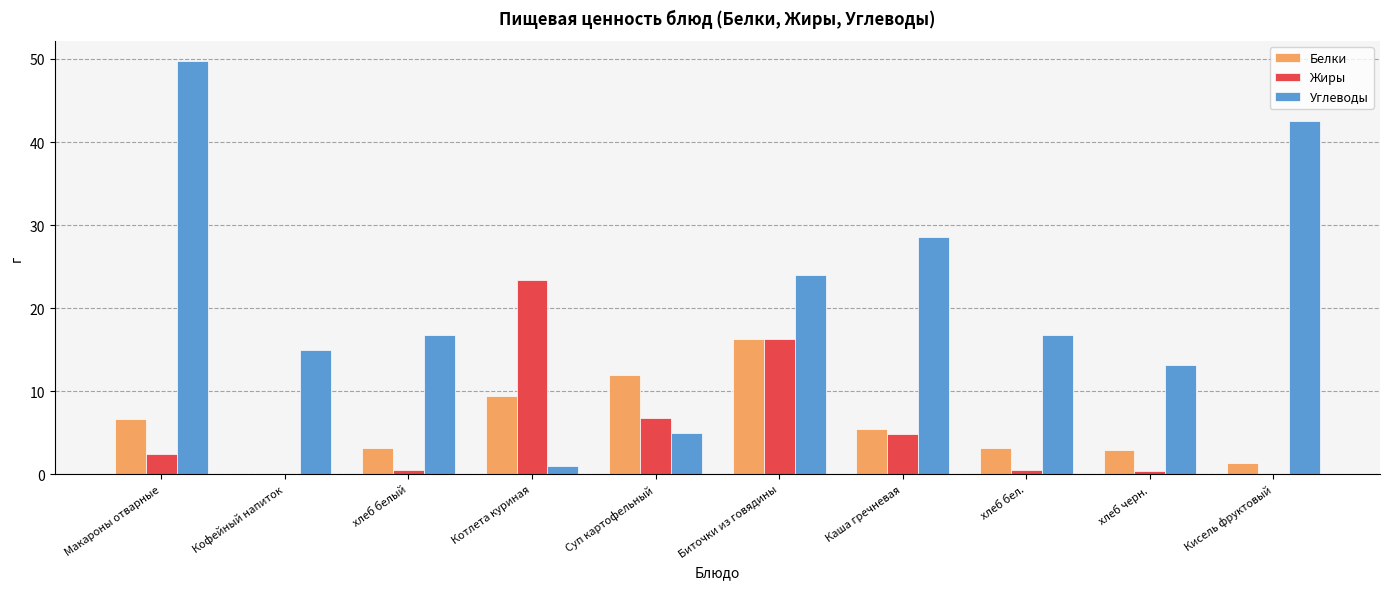

Which category has the highest value in the Белки series?

Биточки из говядины